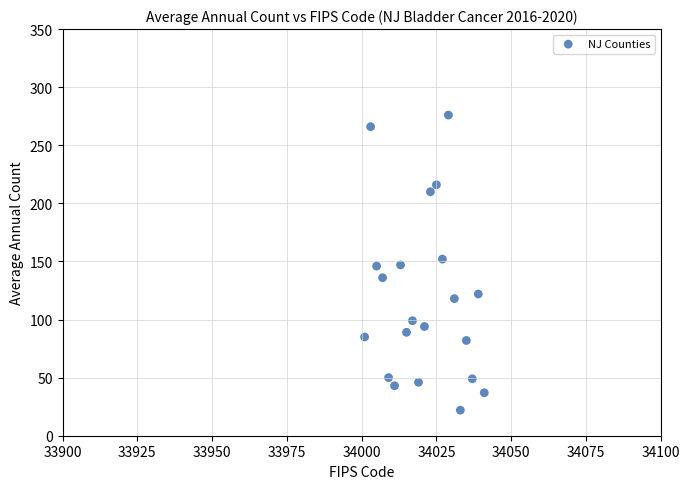

What is the range of X values (max minus min)?

40